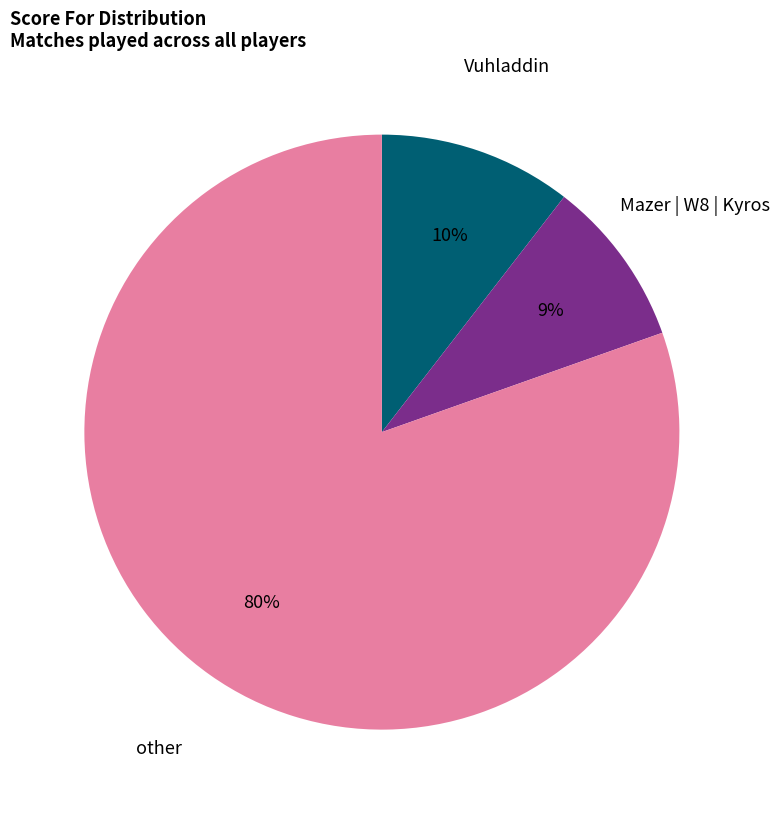

To the nearest percent, what is the average slice percentage?

33%